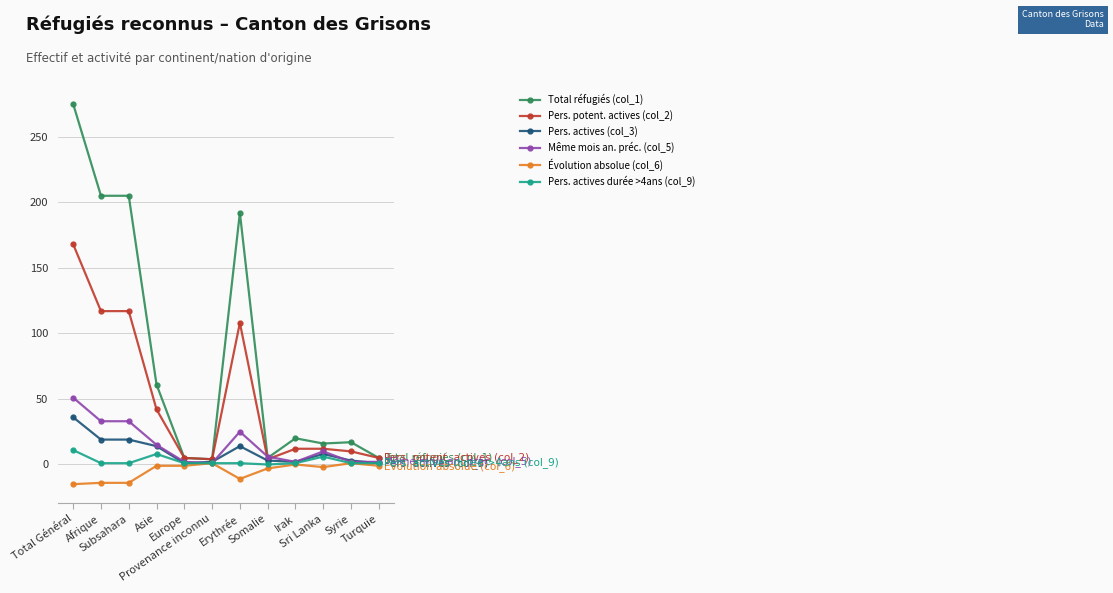

What is the label of the 10th point from the right?

Subsahara